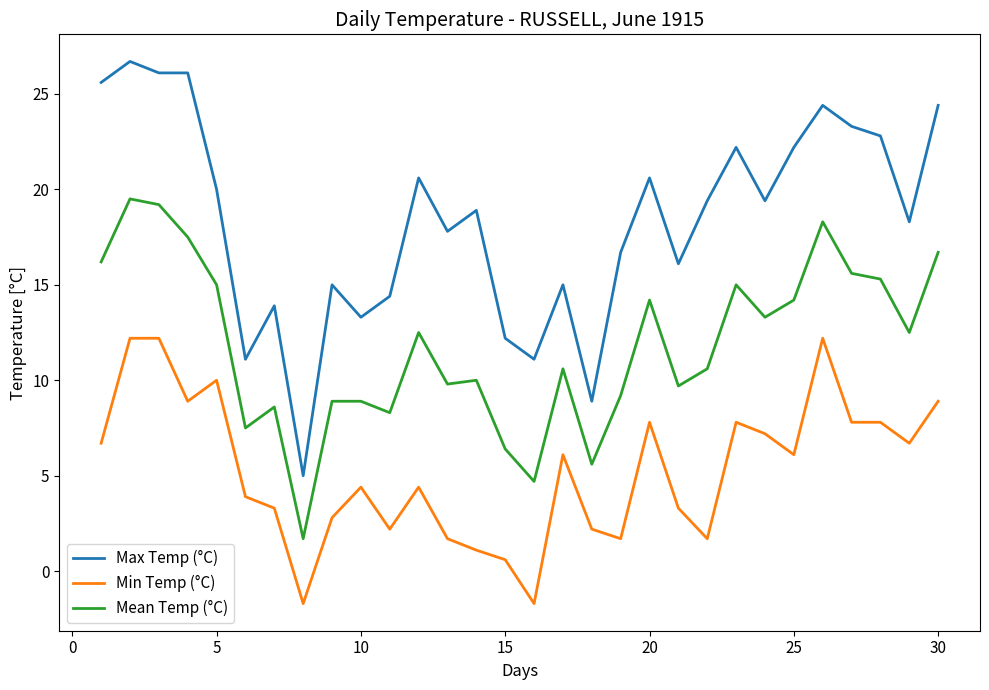

True or false: Min Temp (°C) and Max Temp (°C) intersect in this chart.

False